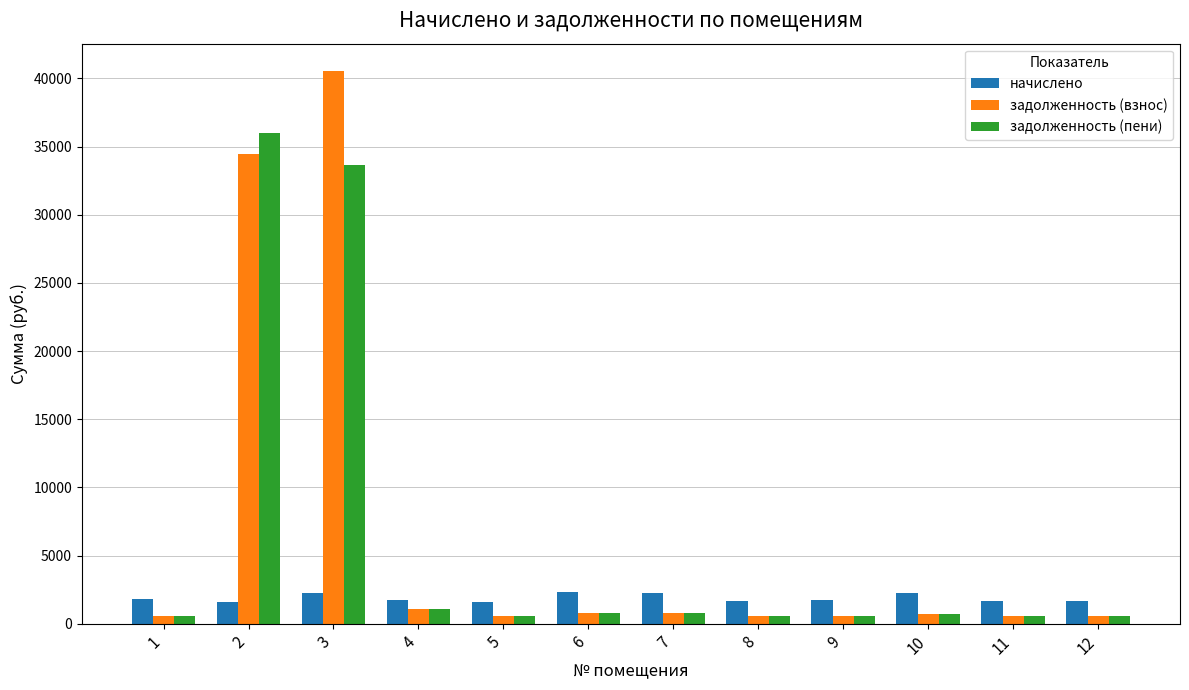

Which series has the largest range (max minus min)?

задолженность (взнос)